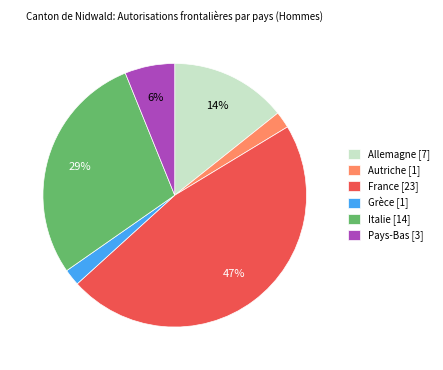

What is the largest slice in the pie chart?

France [23]